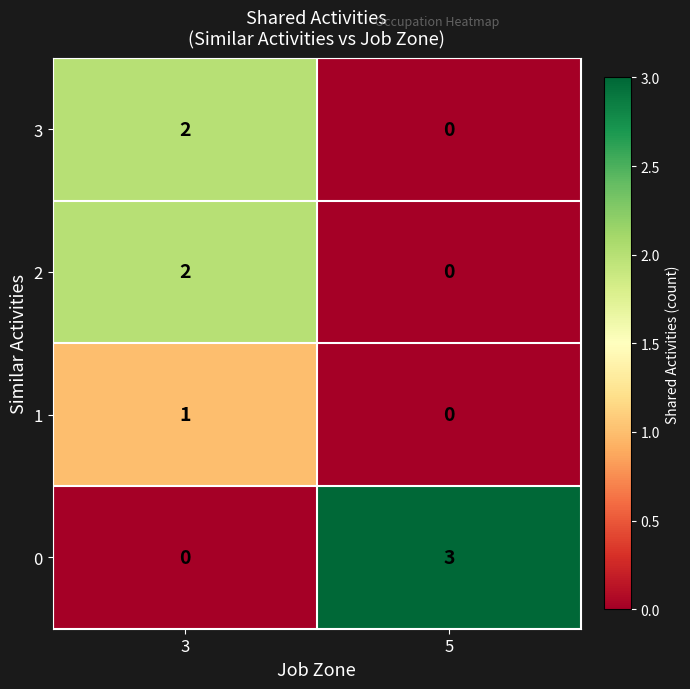

What is the greatest value displayed?

3